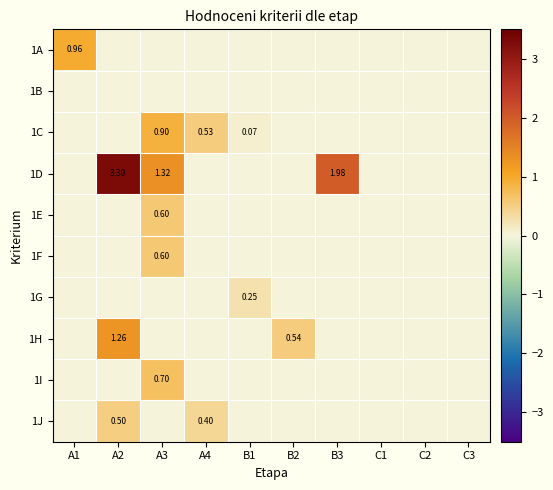

Rank the categories by 1G value from highest to lowest.

B1, A1, A2, A3, A4, B2, B3, C1, C2, C3